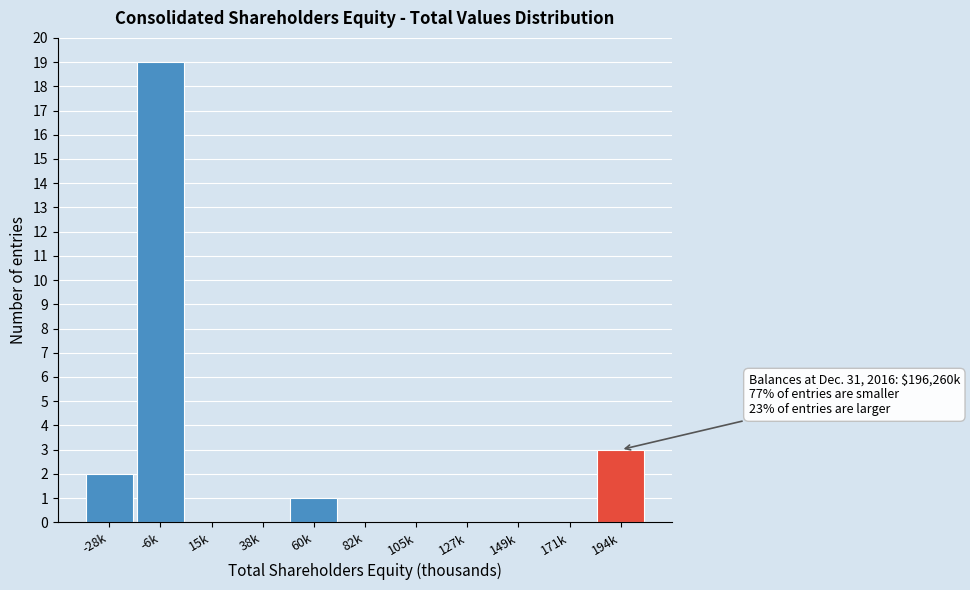

Reading right to left, list all the values displayed in this chart.

194k=3	171k=0	149k=0	127k=0	105k=0	82k=0	60k=1	38k=0	15k=0	-6k=19	-28k=2